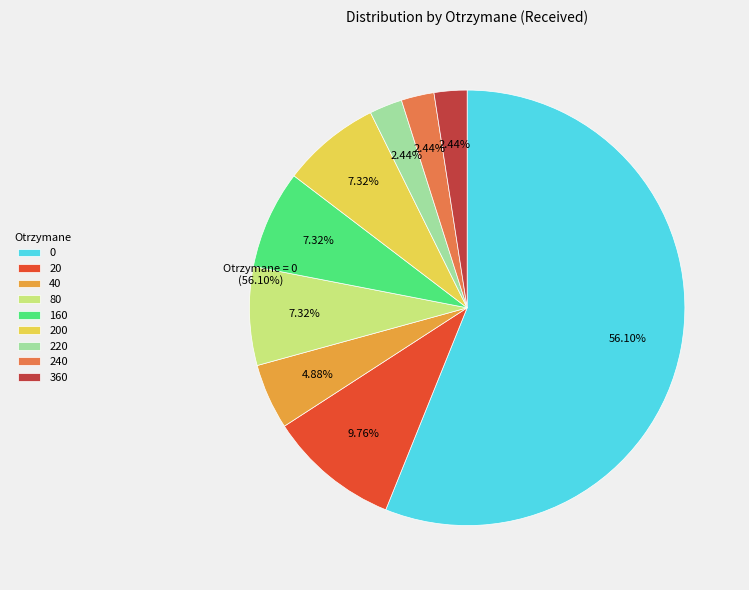

Is 80 the majority of the pie?

No